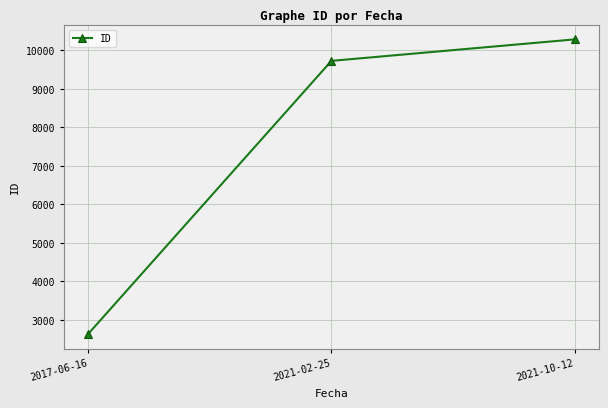

How many data points are less than 9722?

1